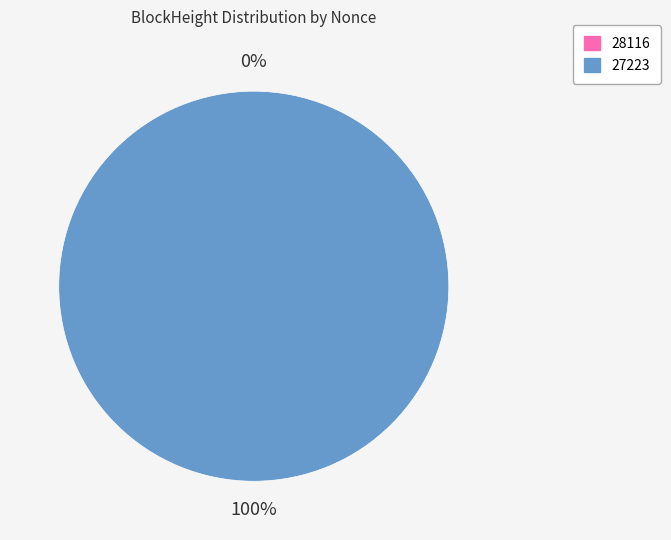

Rank the categories by value from highest to lowest.

27223, 28116